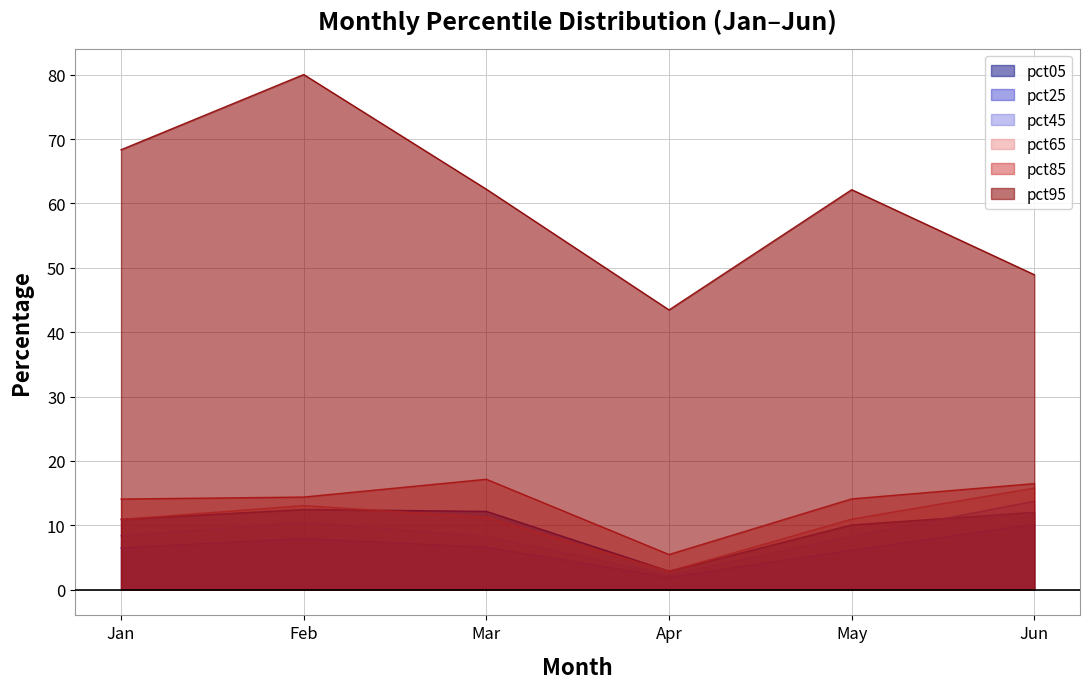

The value of pct05 at Jun is 8.4. True or false?

False